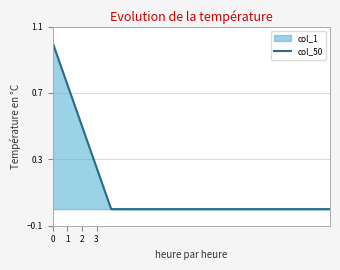

List the labels in order of value, smallest first.

4, 5, 6, 7, 8, 9, 10, 11, 12, 13, 14, 15, 16, 17, 18, 19, 3, 2, 1, 0